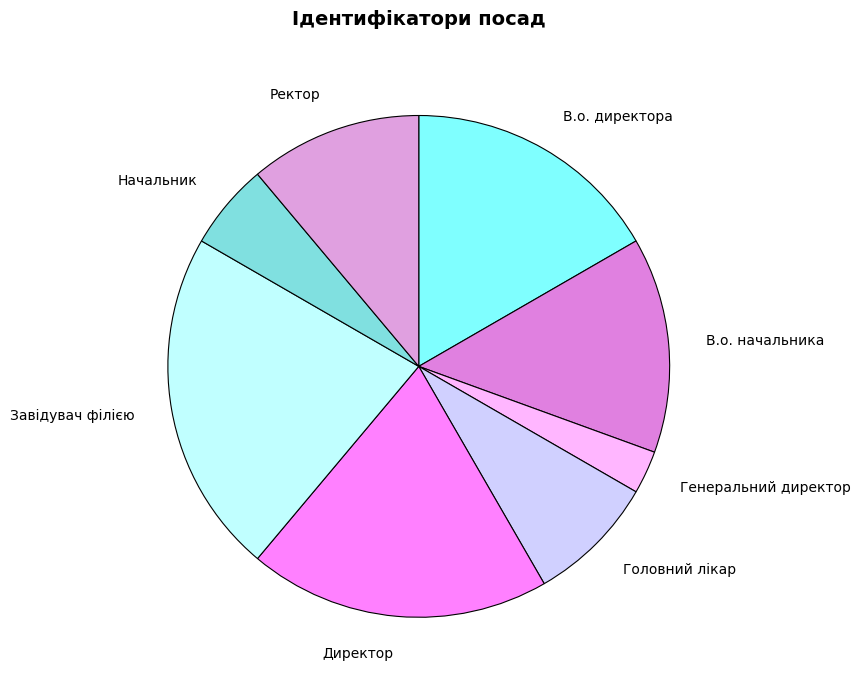

Is it true that В.о. начальника is 8% of the pie?

False